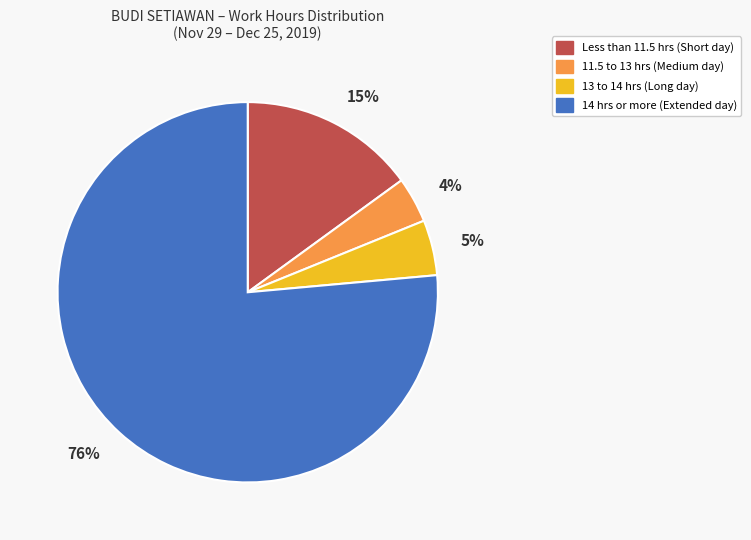

Combined, do Less than 11.5 hrs (Short day) and 14 hrs or more (Extended day) account for over 50%?

Yes